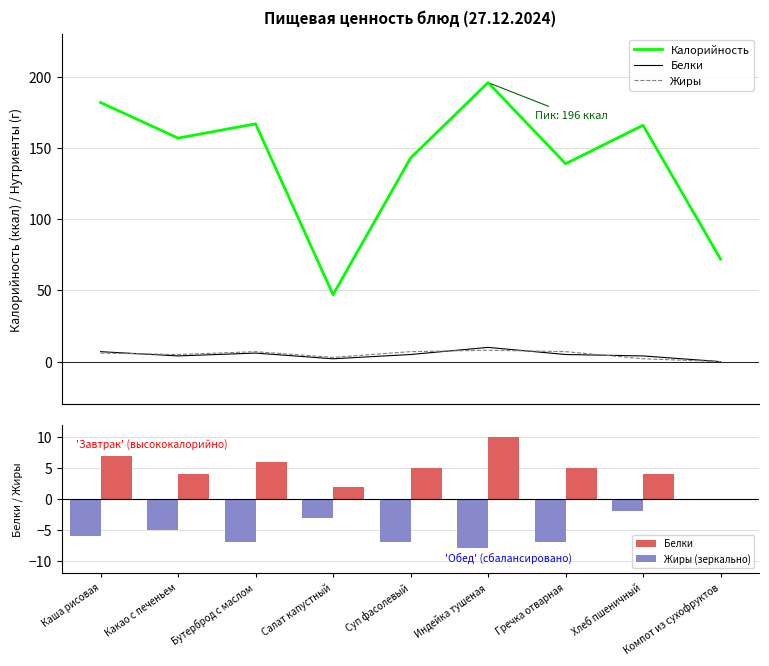

Reading left to right, transcribe all the data shown in this chart.

Калорийность: 182	157	167	47	143	196	139	166	72
Белки: 7	4	6	2	5	10	5	4	0
Жиры: 6	5	7	3	7	8	7	2	0
Жиры (зеркально): -6	-5	-7	-3	-7	-8	-7	-2	0